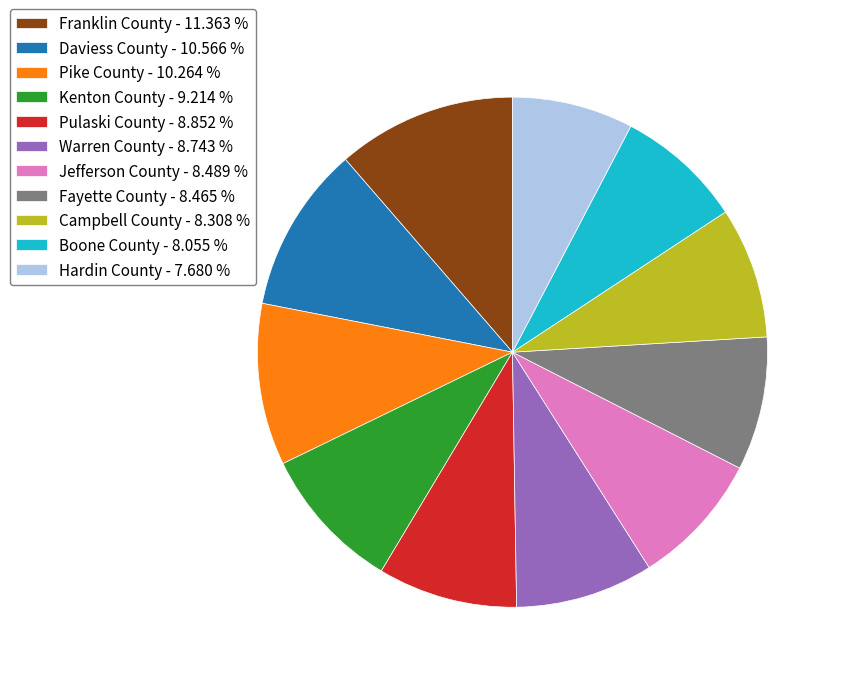

Between Fayette County - 8.465 % and Franklin County - 11.363 %, which is larger?

Franklin County - 11.363 %